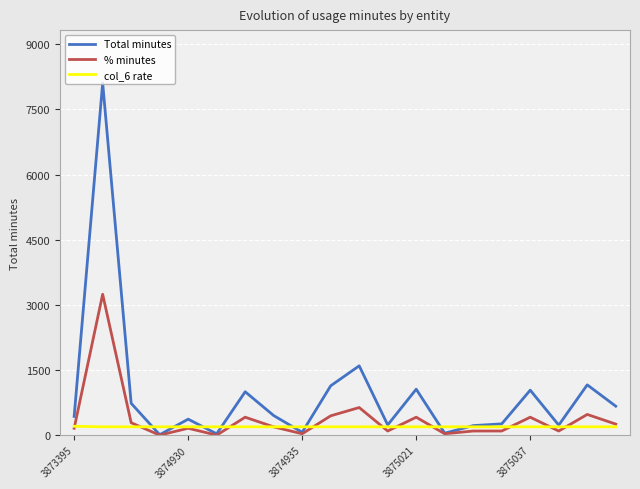

What is the maximum value shown in the chart?

8108.0